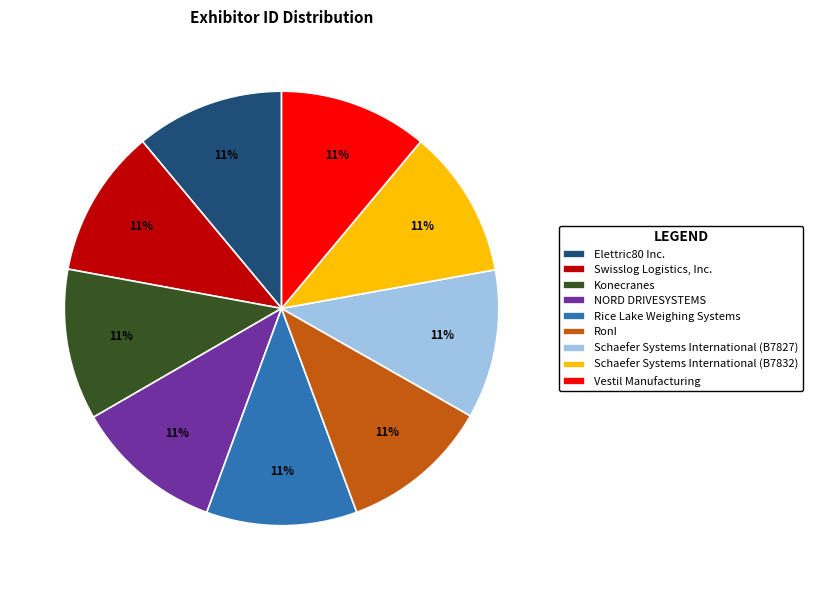

True or false: Schaefer Systems International (B7827) accounts for 5% of the total.

False